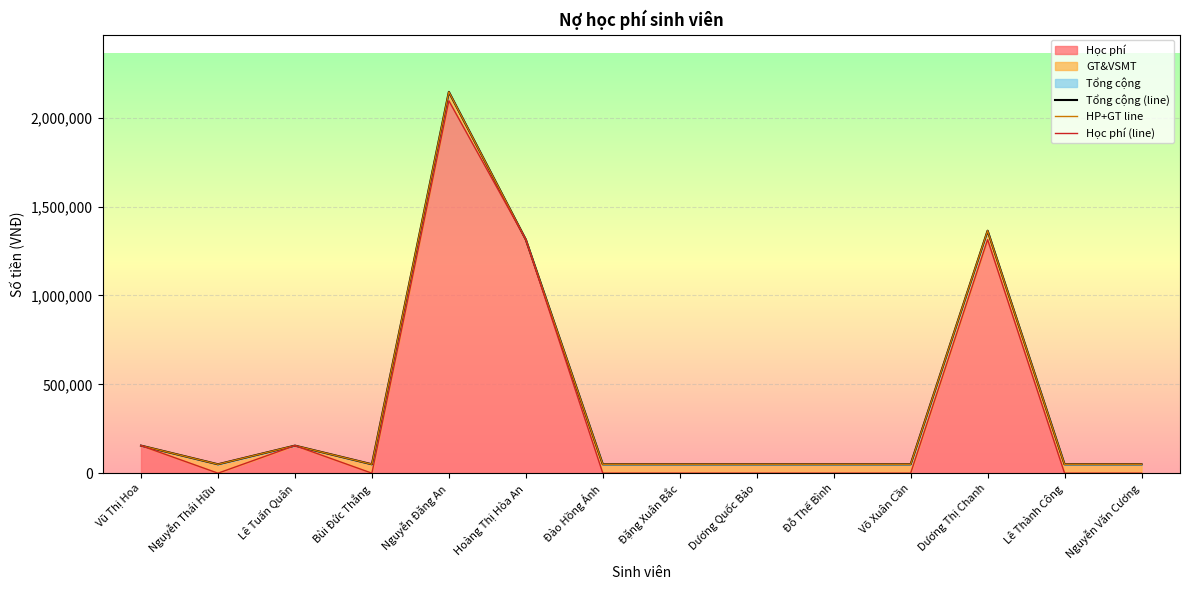

What is the difference between the highest and lowest values at Đỗ Thế Bình?

50000